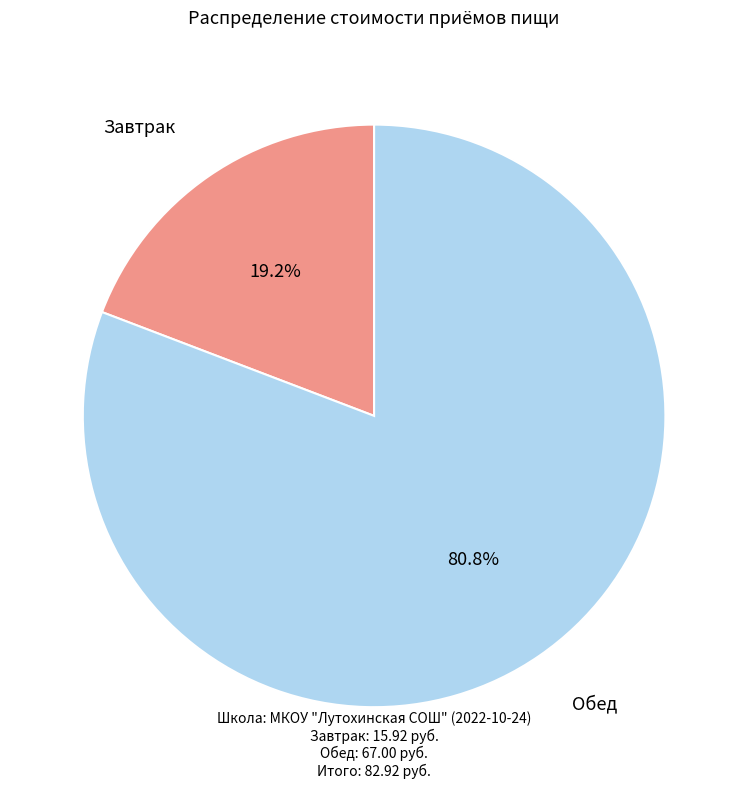

Approximately how many times larger is the value at Обед compared to Завтрак?

4.2